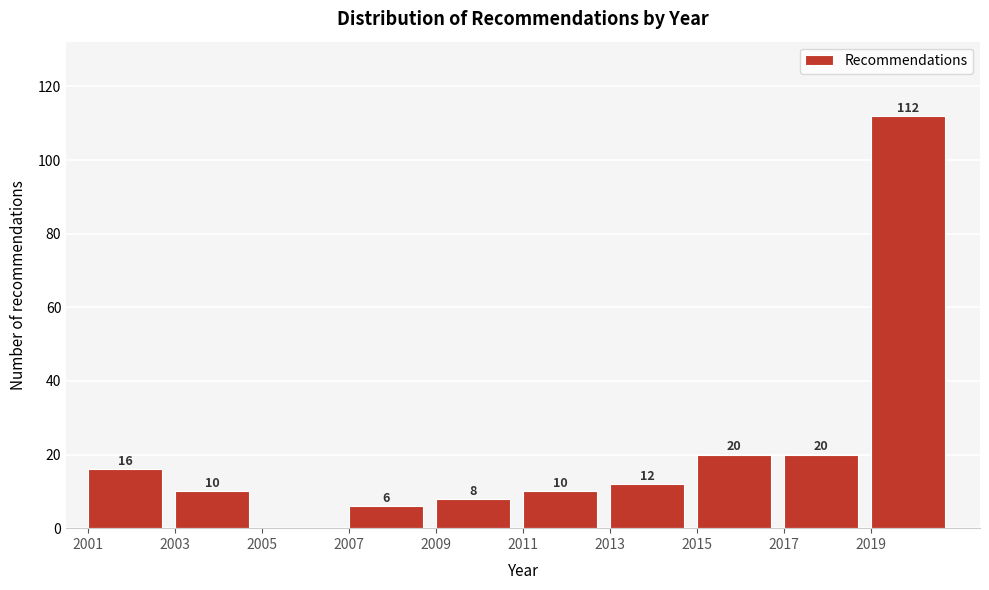

Over which range of the x-axis is the bar tallest?

2019 to 2021